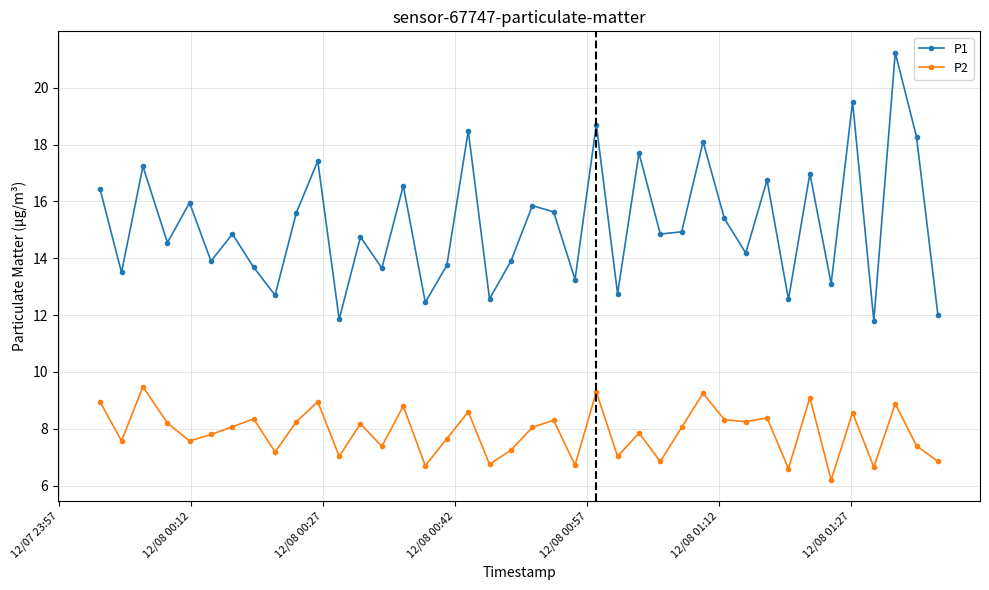

Which series has the largest total across all categories?

P1